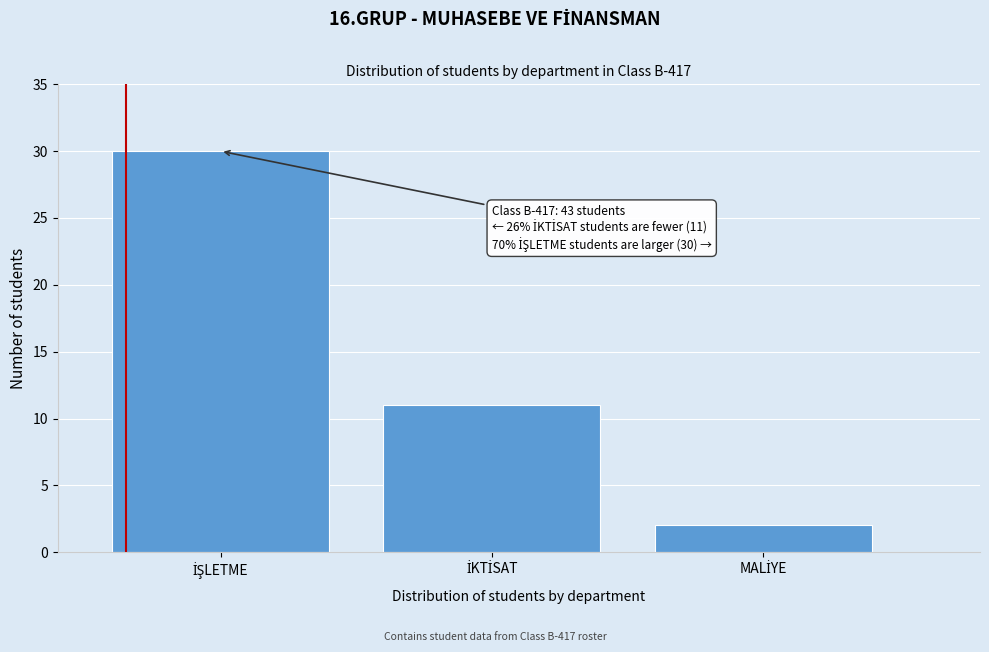

Reading left to right, extract all data points from this chart.

30	11	2